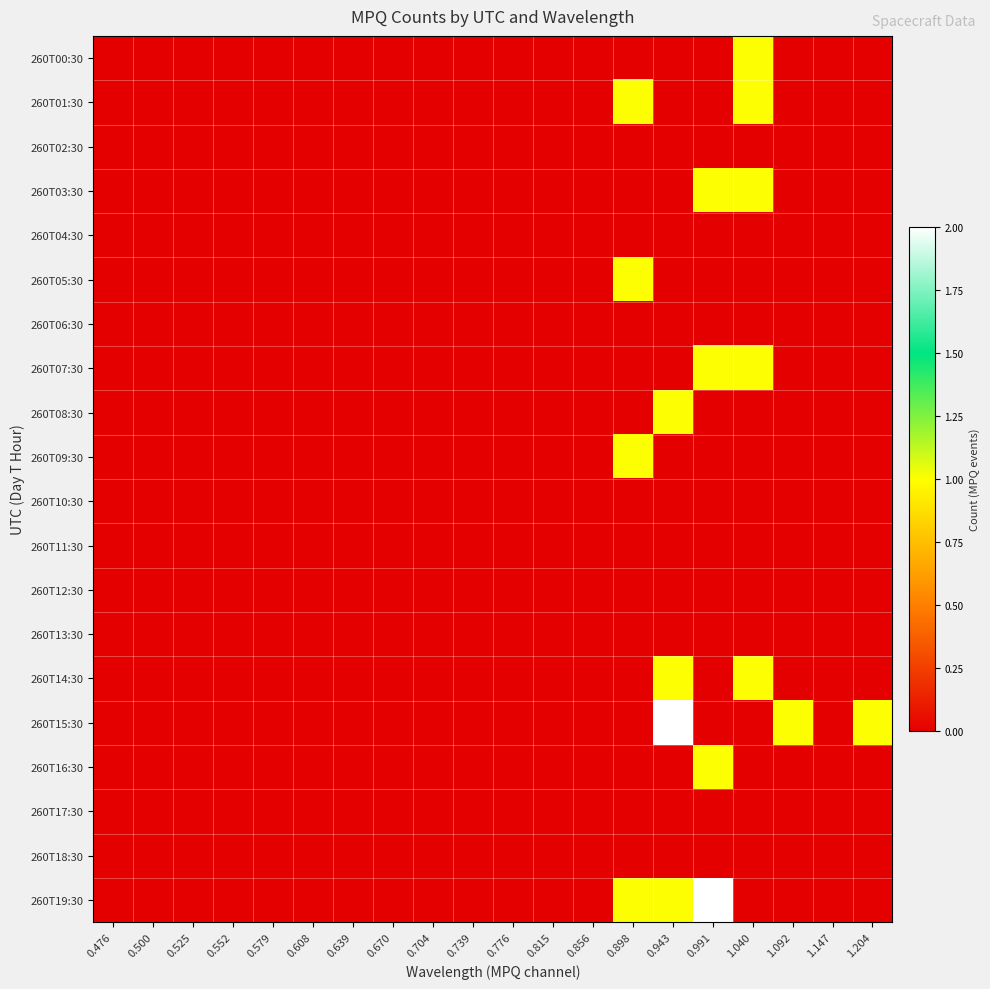

What is the greatest value displayed?

2